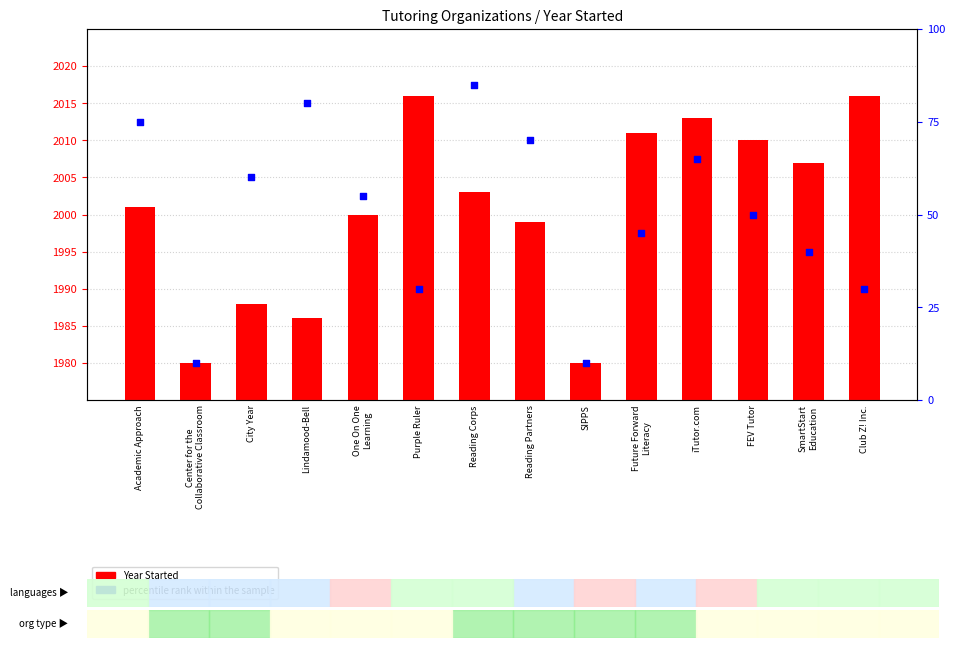

At which category is the sum across all series the highest?

Reading Corps